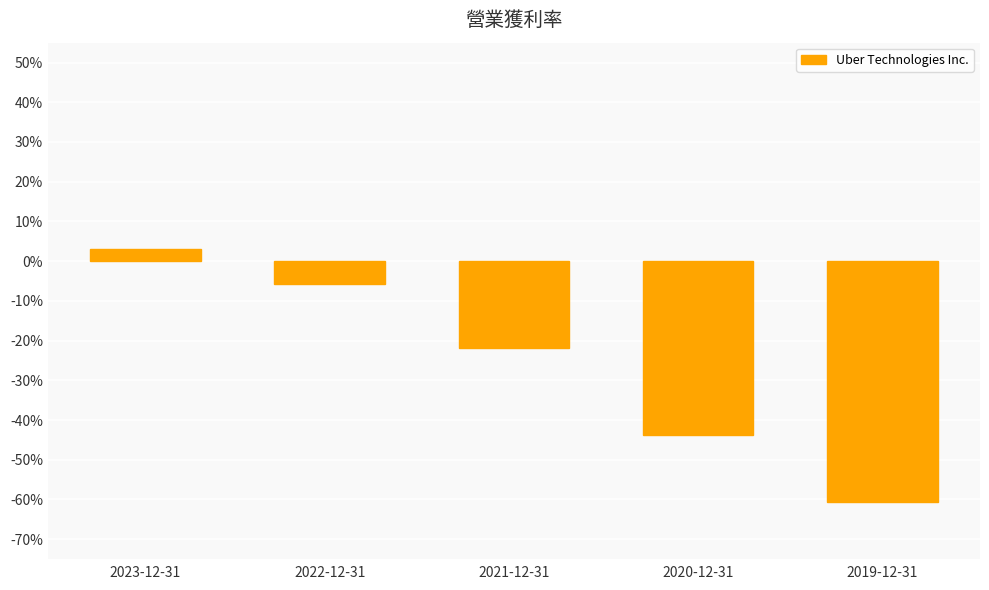

Rank the categories by value from highest to lowest.

2023-12-31, 2022-12-31, 2021-12-31, 2020-12-31, 2019-12-31